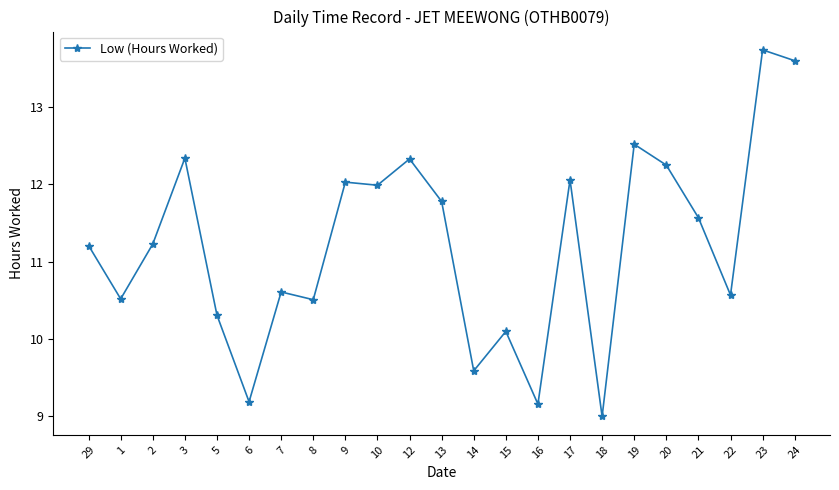

What is the label of the 9th point from the left?

9